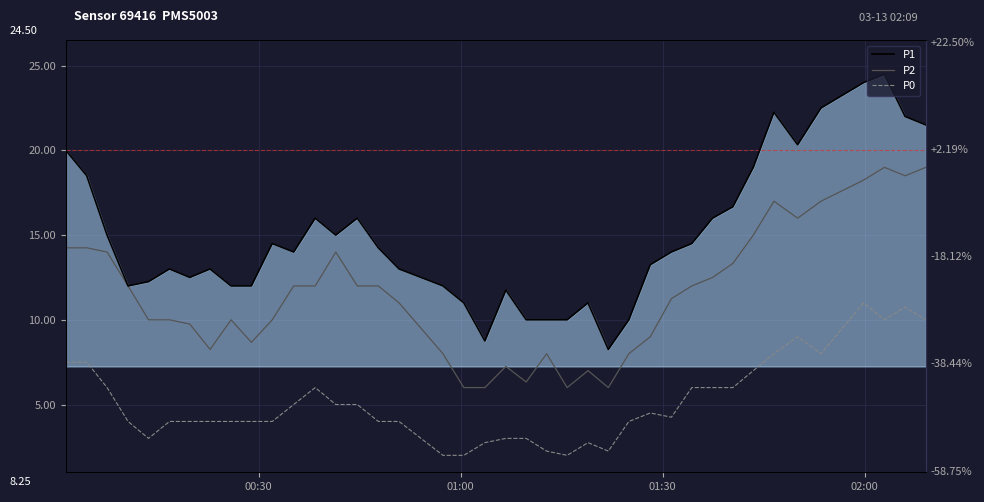

What is the minimum value shown in the chart?

2.0